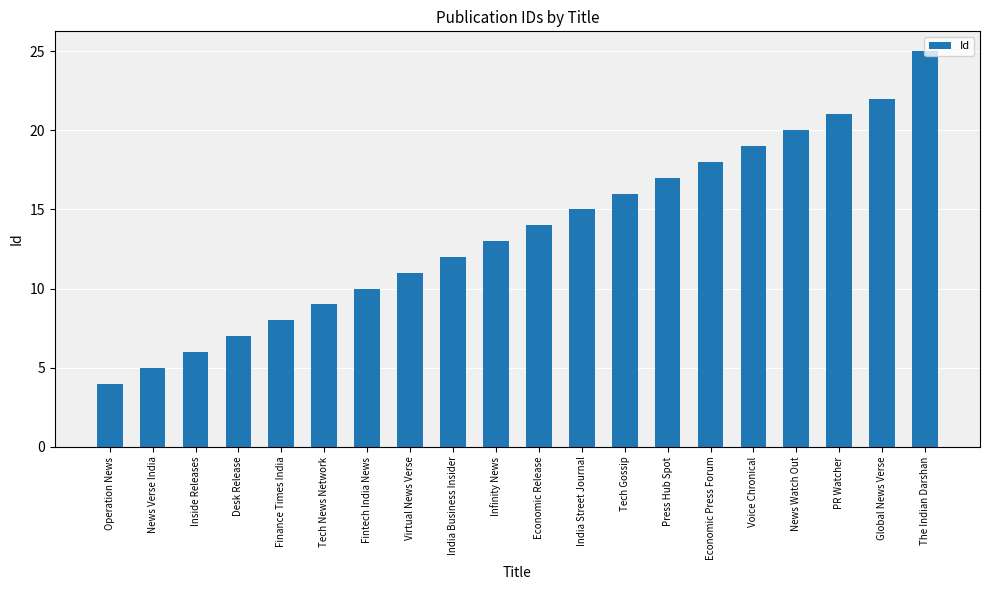

Reading left to right, transcribe all the data shown in this chart.

4	5	6	7	8	9	10	11	12	13	14	15	16	17	18	19	20	21	22	25